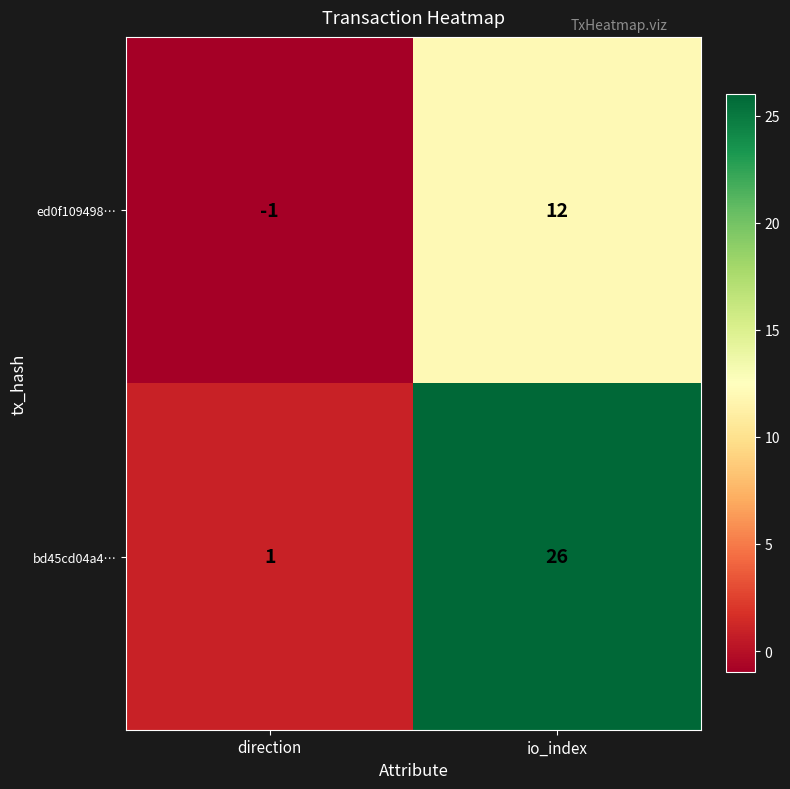

Which series changed the most between direction and io_index?

bd45cd04a4…